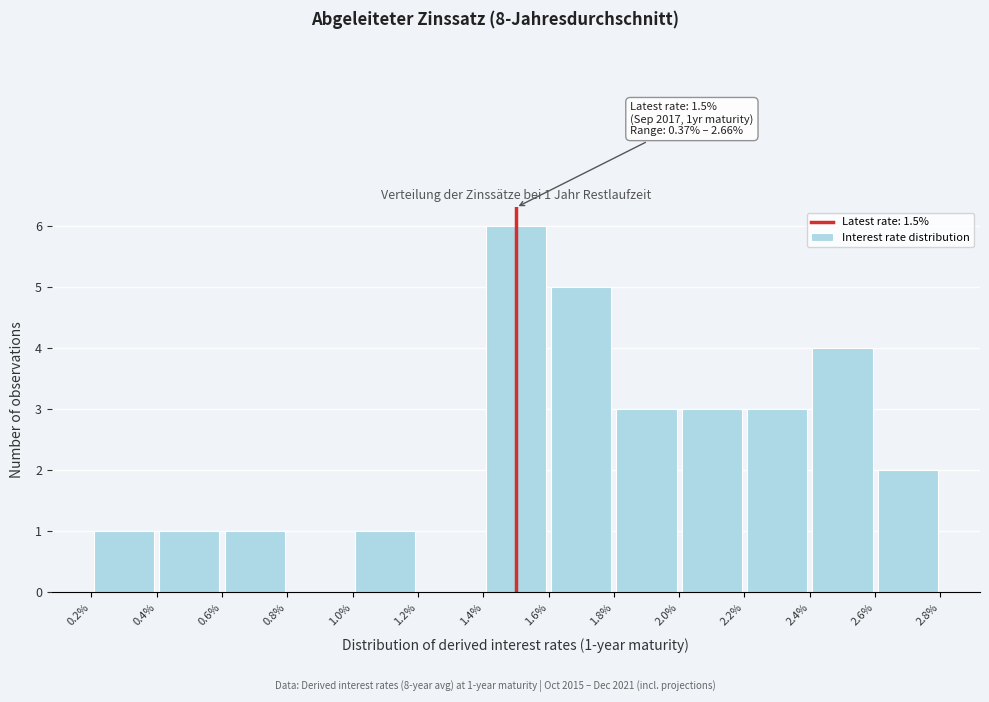

Over which range of the x-axis is the bar tallest?

1.4% to 1.6%